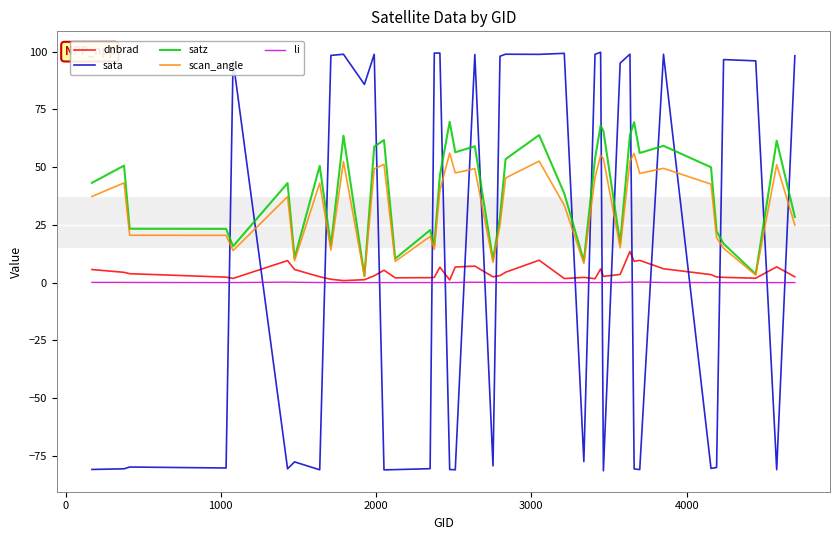

True or false: satz and sata intersect in this chart.

True